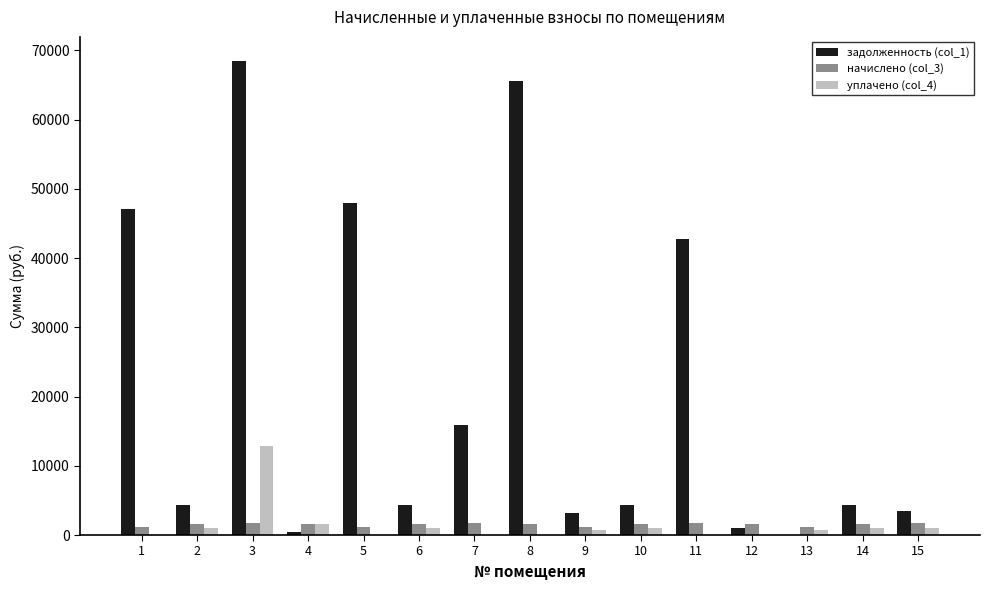

What is the total value across all series at 8?

67246.5